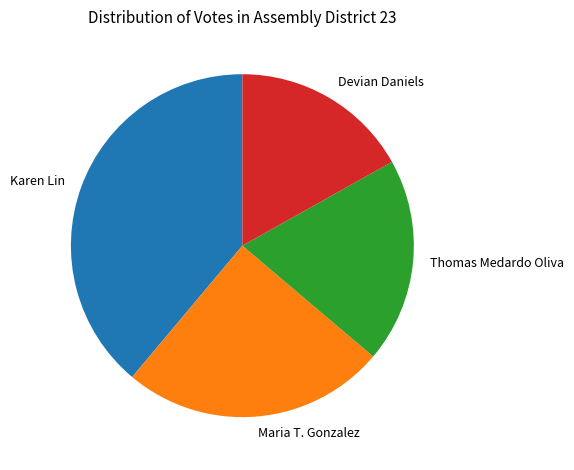

Is there a majority slice in this chart?

No